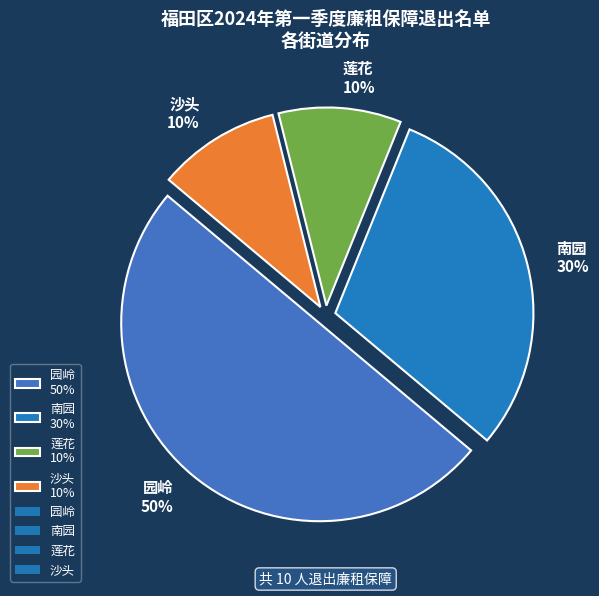

To the nearest percent, what portion does 沙头 10% represent?

10%